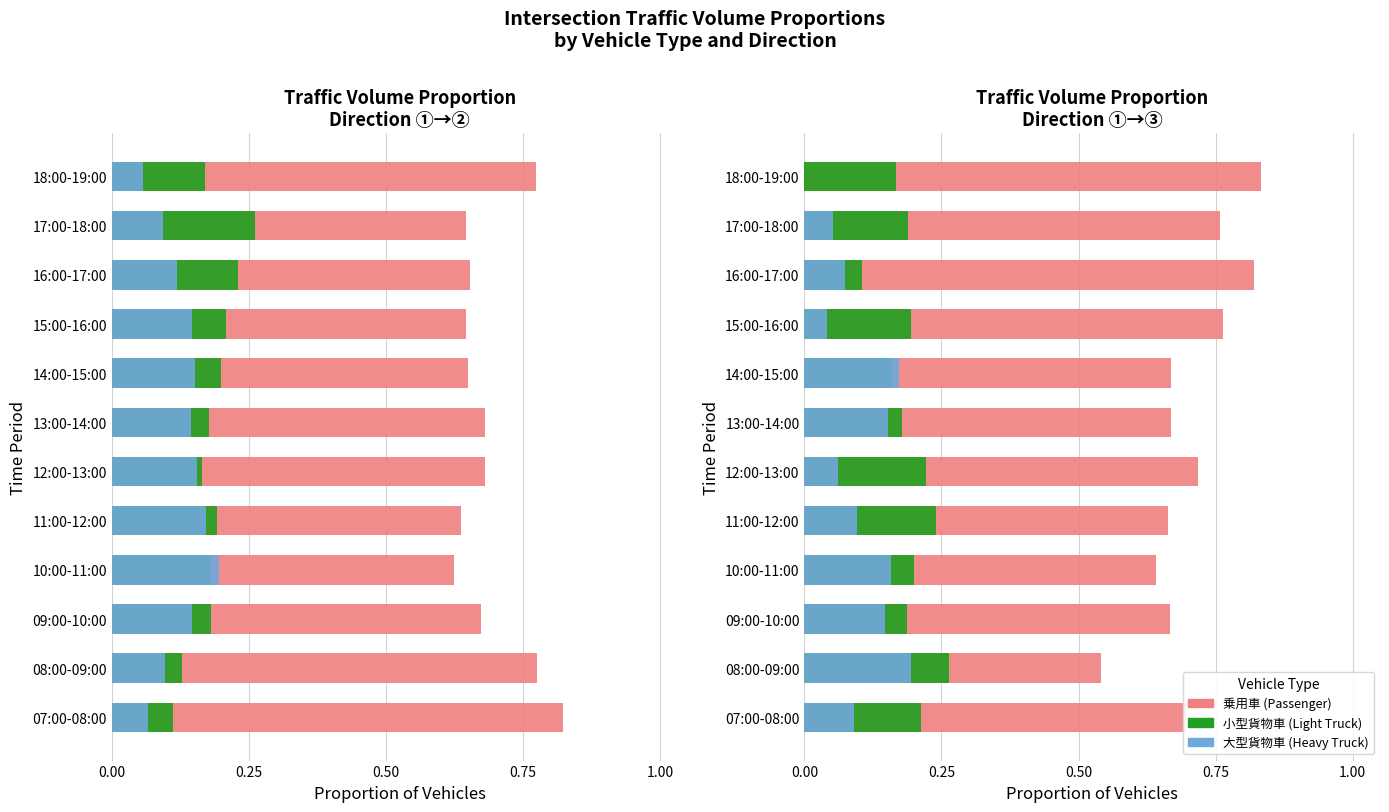

What is the maximum value for 大型貨物車 (Heavy Truck)?

0.2